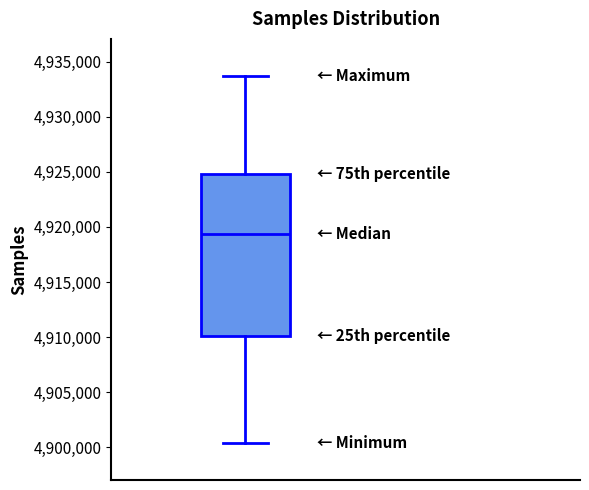

Where is the lower edge of the box on the y-axis? The values are not printed on the chart, so give them approximately, as read against the axis.

4910000